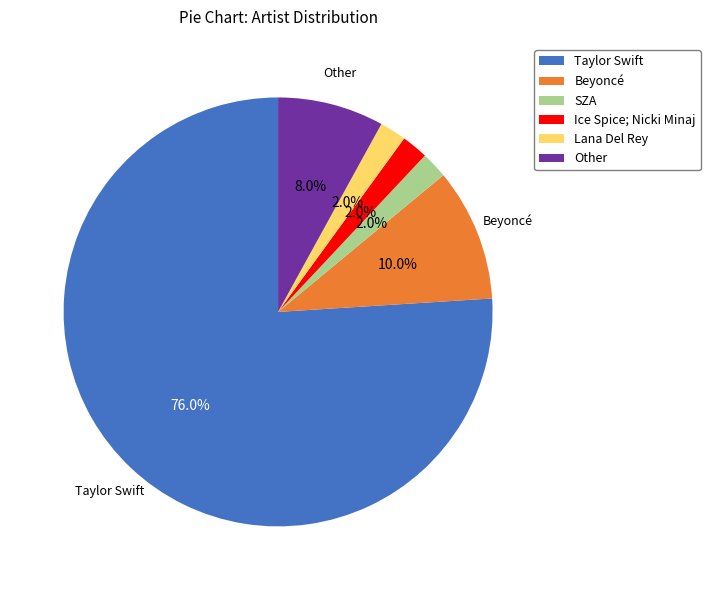

Which slice is the largest?

Taylor Swift